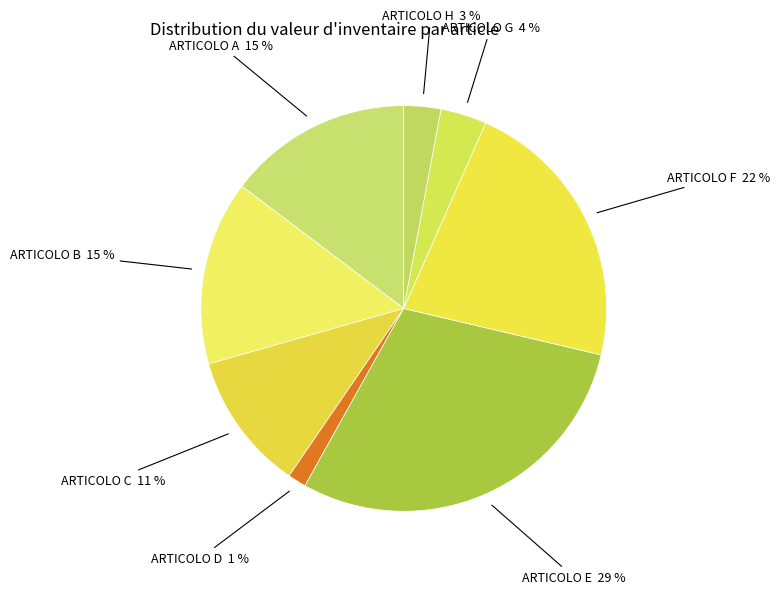

What percentage is the ARTICOLO G slice, to the nearest percent?

4%